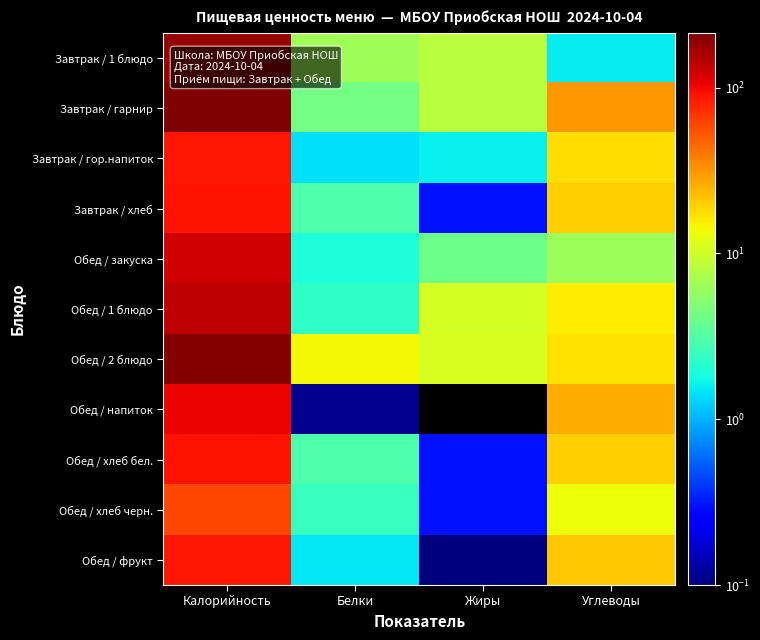

Reading left to right, list all the values displayed in this chart.

Завтрак / 1 блюдо: Калорийность=179.2	Белки=6.6	Жиры=8.0	Углеводы=1.6
Завтрак / гарнир: Калорийность=213.9	Белки=4.3	Жиры=8.1	Углеводы=31.1
Завтрак / гор.напиток: Калорийность=89.3	Белки=1.4	Жиры=1.6	Углеводы=17.3
Завтрак / хлеб: Калорийность=92.4	Белки=3.0	Жиры=0.3	Углеводы=19.7
Обед / закуска: Калорийность=123.8	Белки=1.9	Жиры=4.1	Углеводы=6.3
Обед / 1 блюдо: Калорийность=140.6	Белки=2.3	Жиры=10.5	Углеводы=15.4
Обед / 2 блюдо: Калорийность=207.0	Белки=14.1	Жиры=10.9	Углеводы=16.8
Обед / напиток: Калорийность=103.7	Белки=0.1	Жиры=0.0	Углеводы=25.8
Обед / хлеб бел.: Калорийность=92.4	Белки=3.0	Жиры=0.3	Углеводы=19.7
Обед / хлеб черн.: Калорийность=59.0	Белки=2.4	Жиры=0.3	Углеводы=13.3
Обед / фрукт: Калорийность=89.0	Белки=1.5	Жиры=0.1	Углеводы=21.0